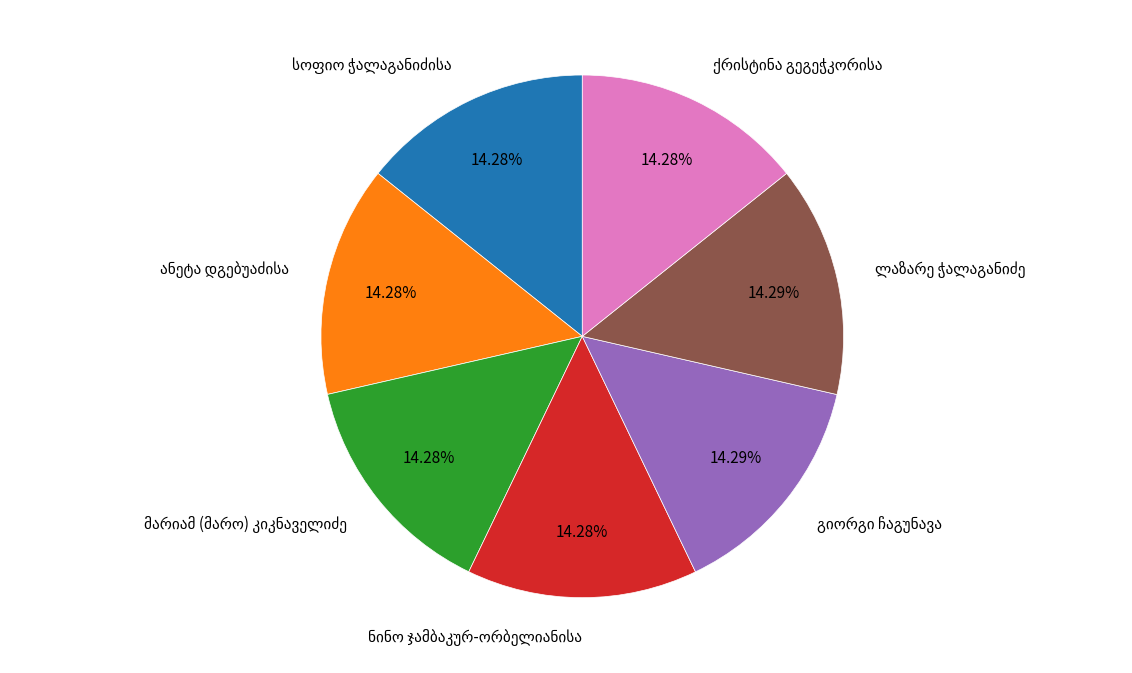

Is there any slice that represents more than half of the pie?

No